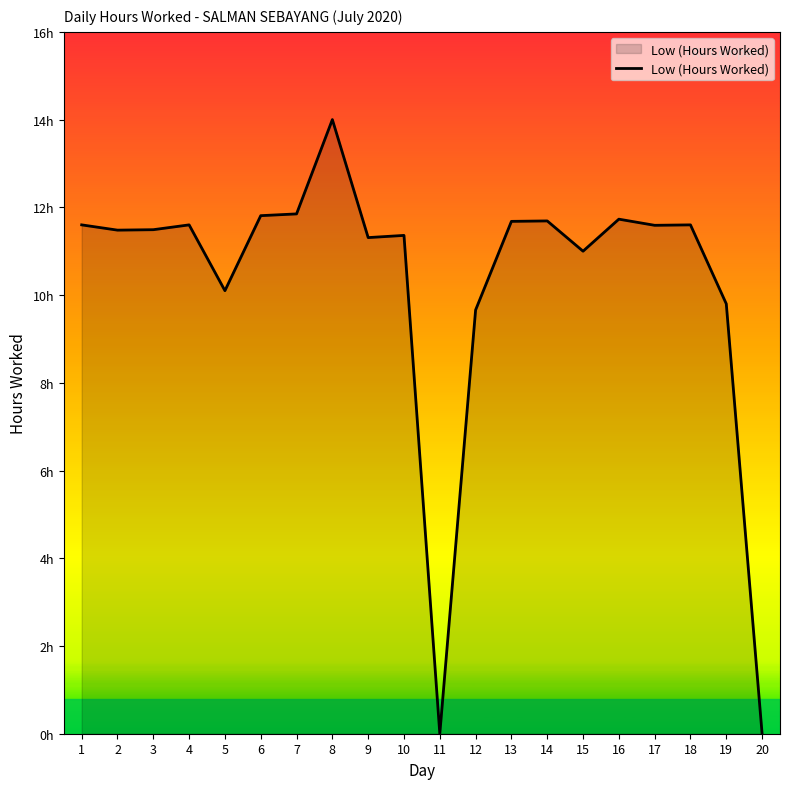

Does the chart have visible grid lines?

No